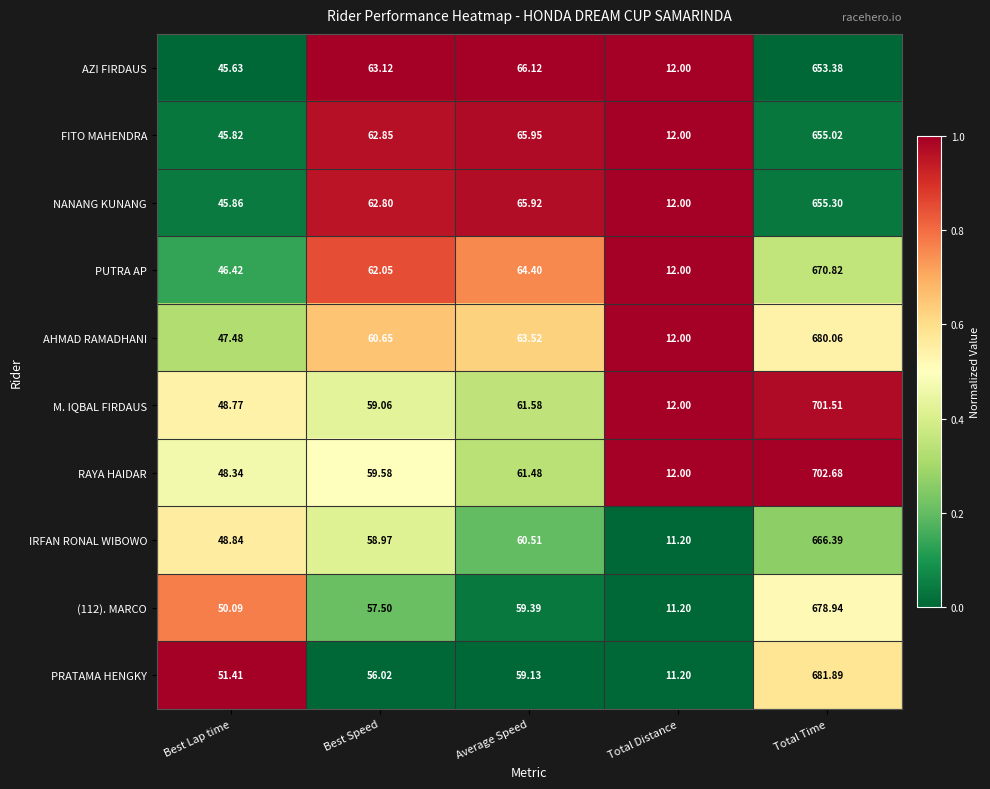

At which category is the sum across all series the highest?

Total Time